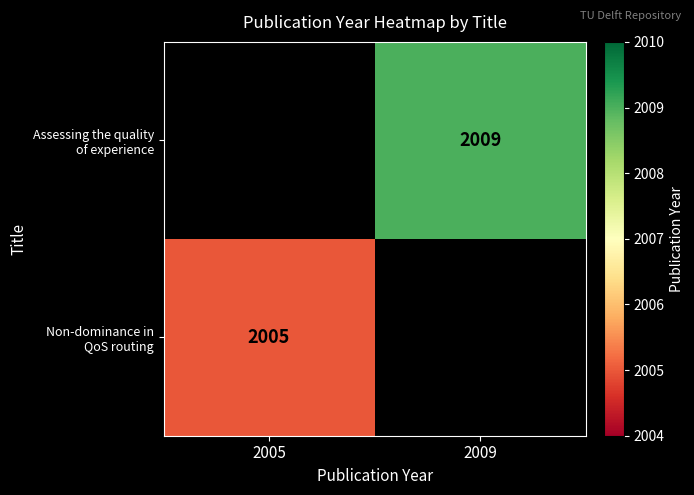

What is the lowest value of the Non-dominance in QoS routing series?

2005.0